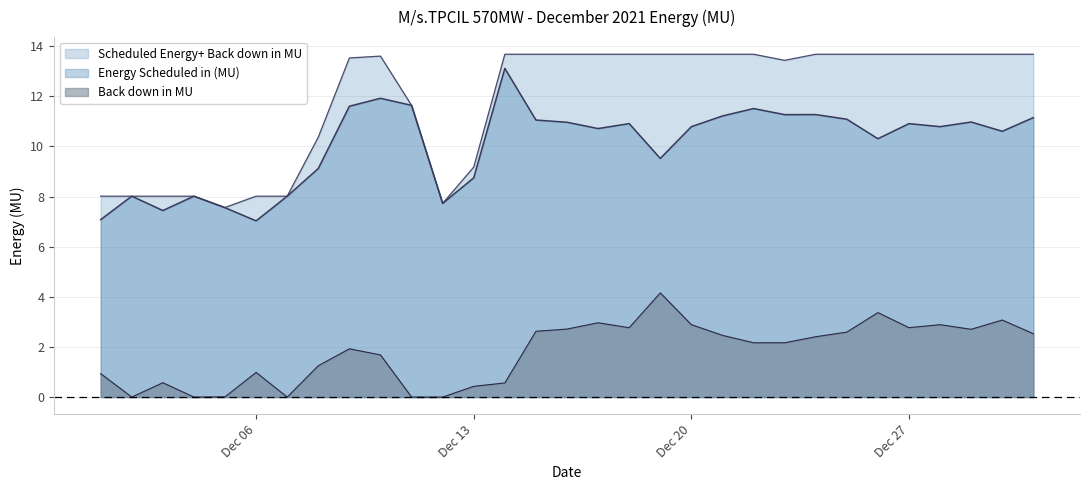

What are all the series names shown in the legend?

Scheduled Energy+ Back down in MU, Energy Scheduled in (MU), Back down in MU